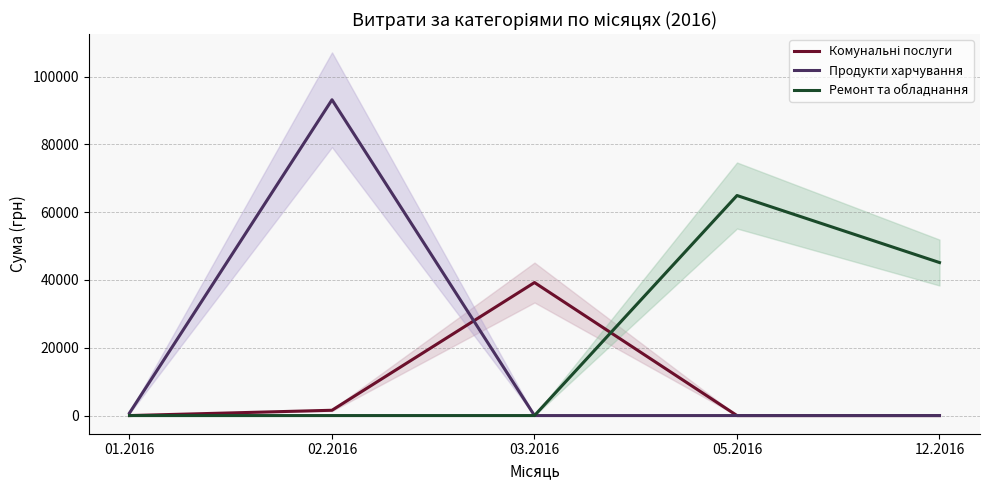

Reading left to right, what are all the values shown in this chart?

Комунальні послуги: 0.0	1563.9	39236.1	0.0	0.0
Продукти харчування: 750.0	93154.1	0.0	0.0	0.0
Ремонт та обладнання: 0.0	0.0	0.0	64910.4	45137.0